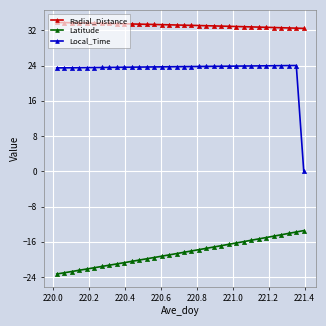

What is the difference between the second highest and second lowest values in the Radial_Distance series?

1.3